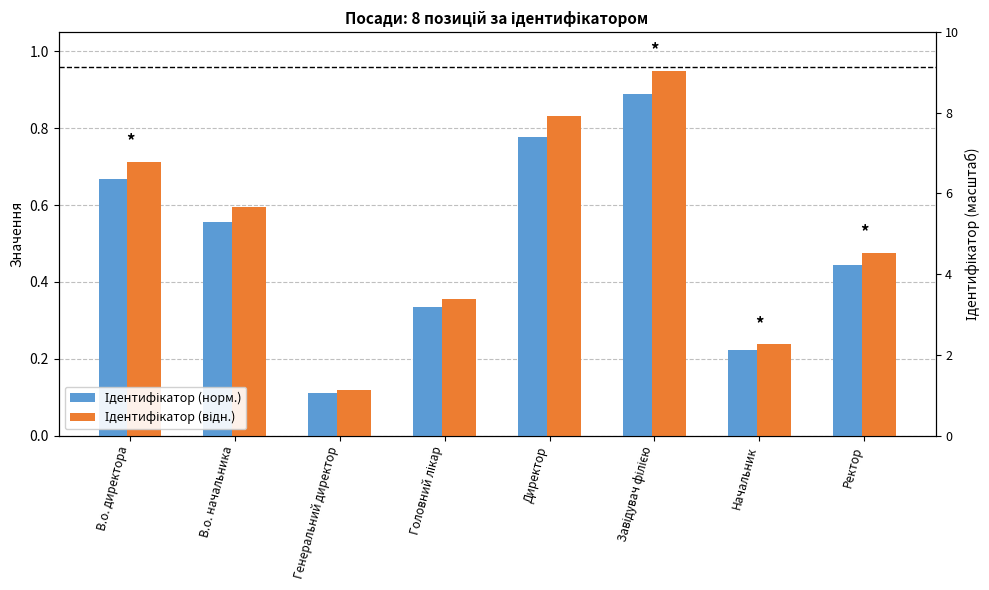

What is the minimum value for Ідентифікатор (норм.)?

0.1